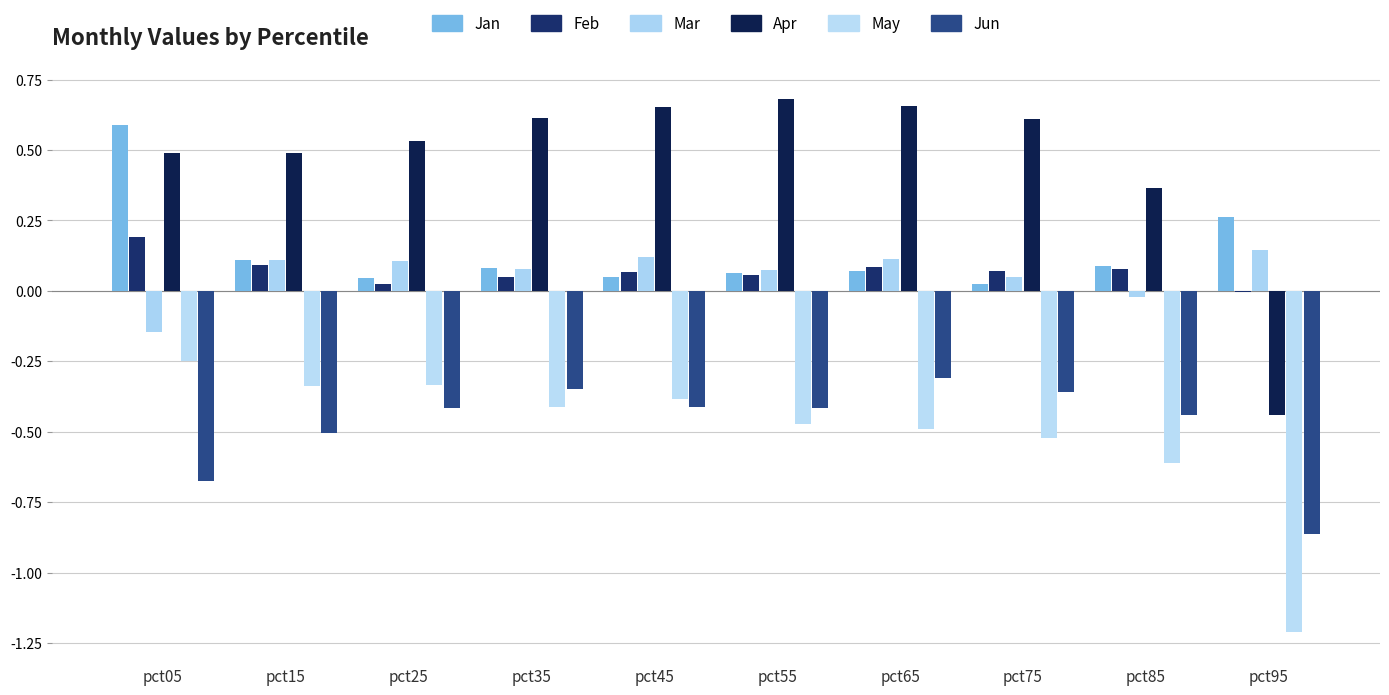

Is it true that Mar equals 0.0 at pct65?

False